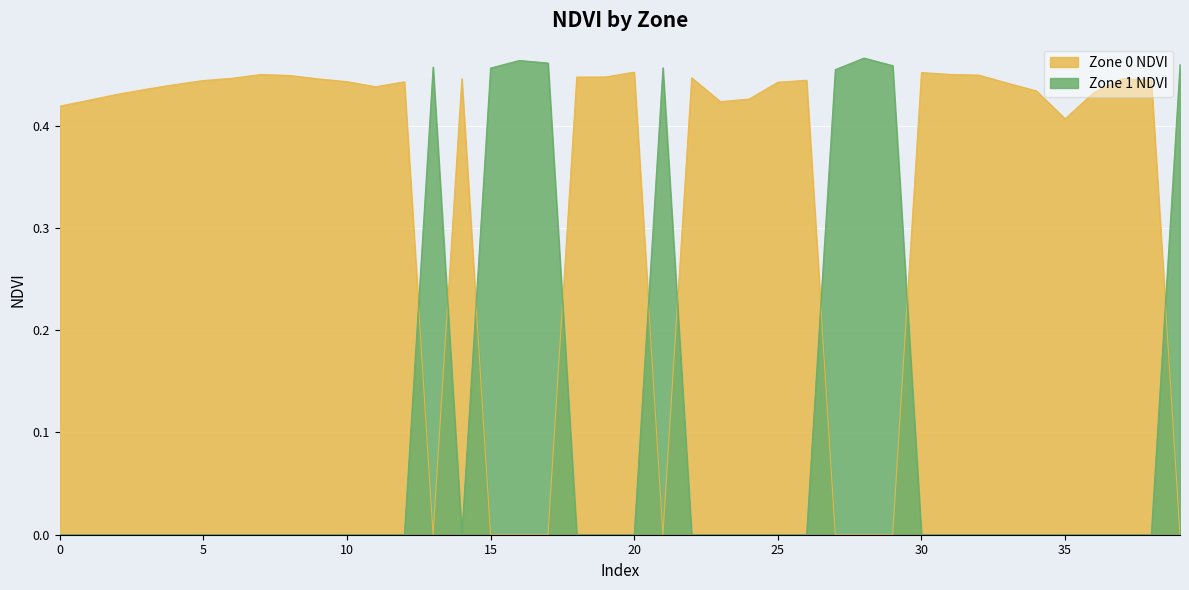

At which category is the sum across all series the highest?

28